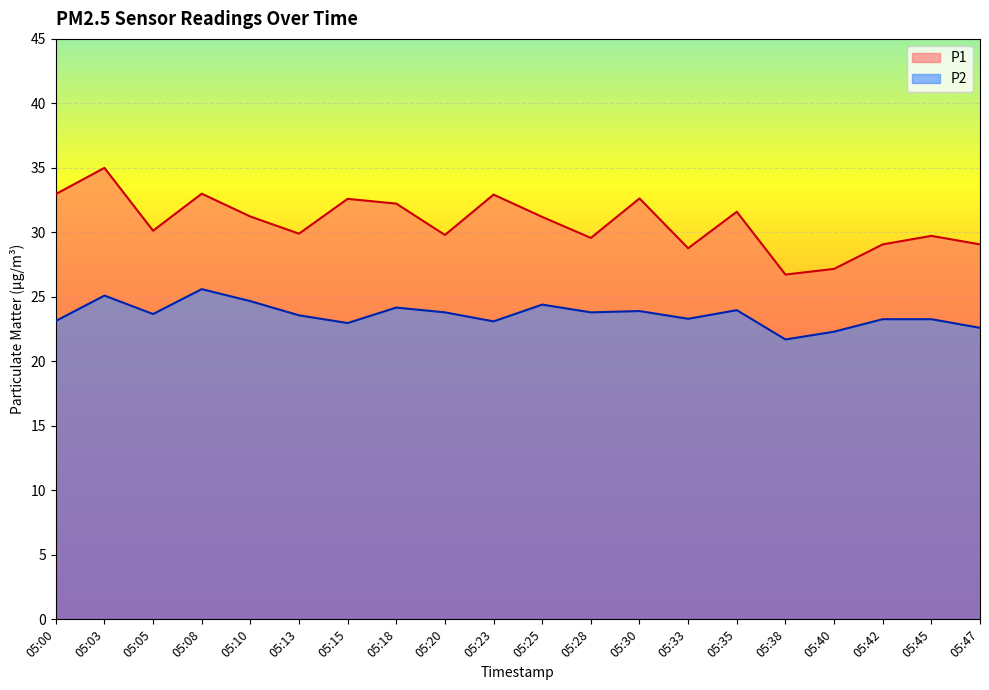

True or false: P2 has more than 2 interior local peaks.

True